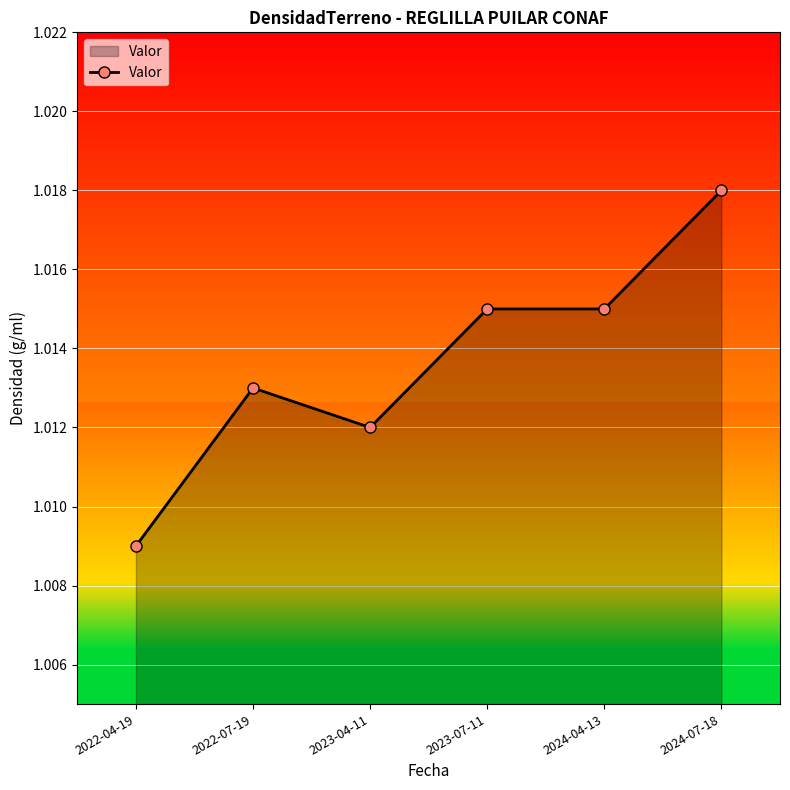

What is the smallest value displayed?

1.0